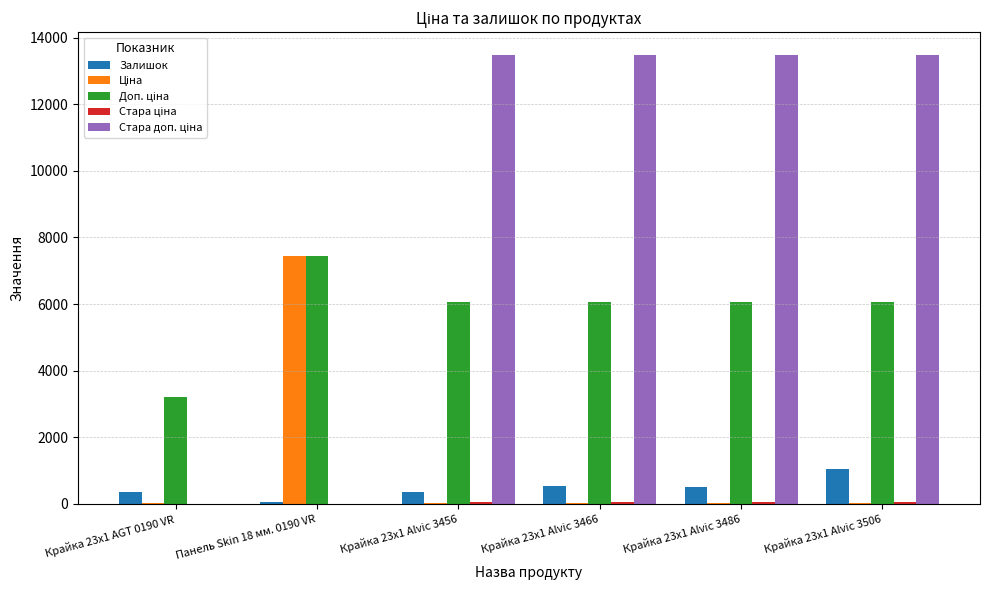

What is the total value across all series at Крайка 23x1 Alvic 3466?

20180.2